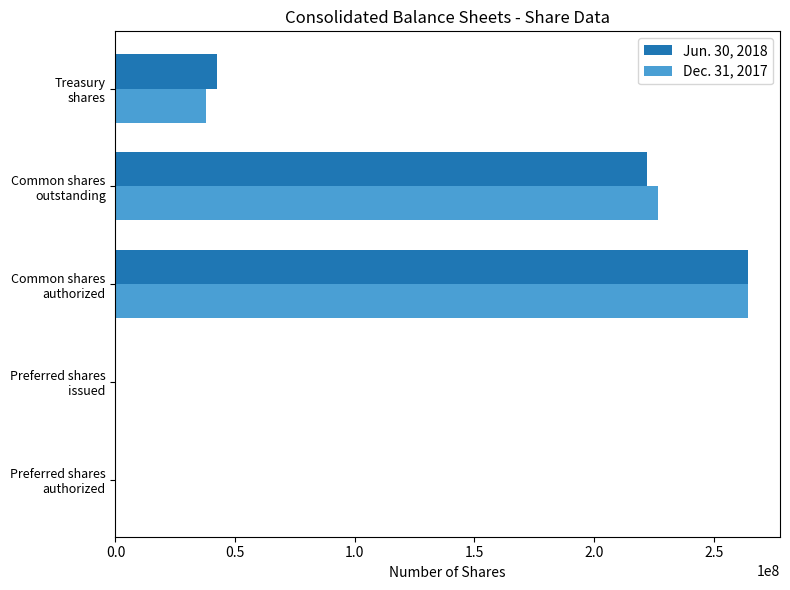

What is the maximum value for Jun. 30, 2018?

264500000